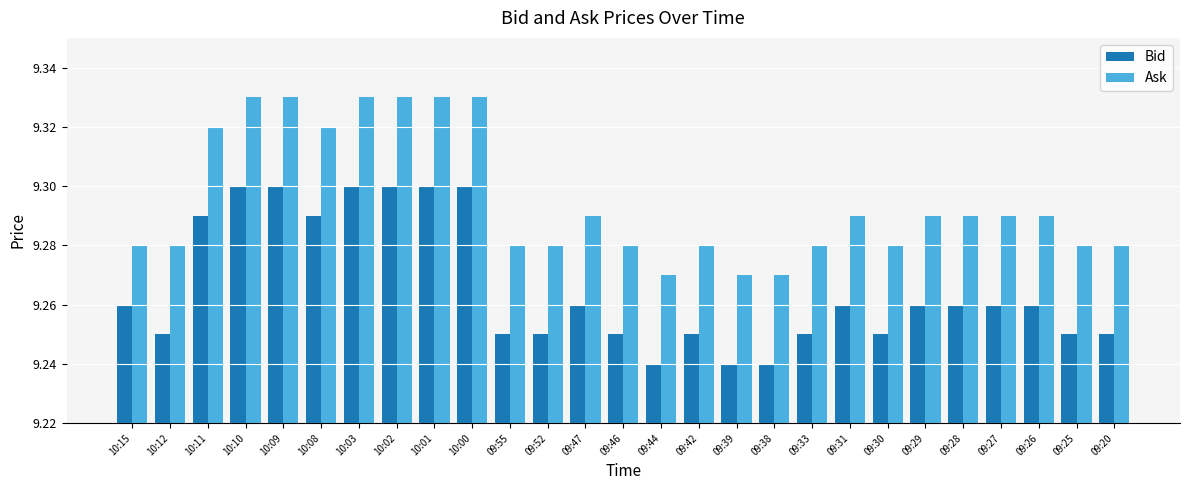

List the series in order of their overall mean, lowest first.

Bid, Ask